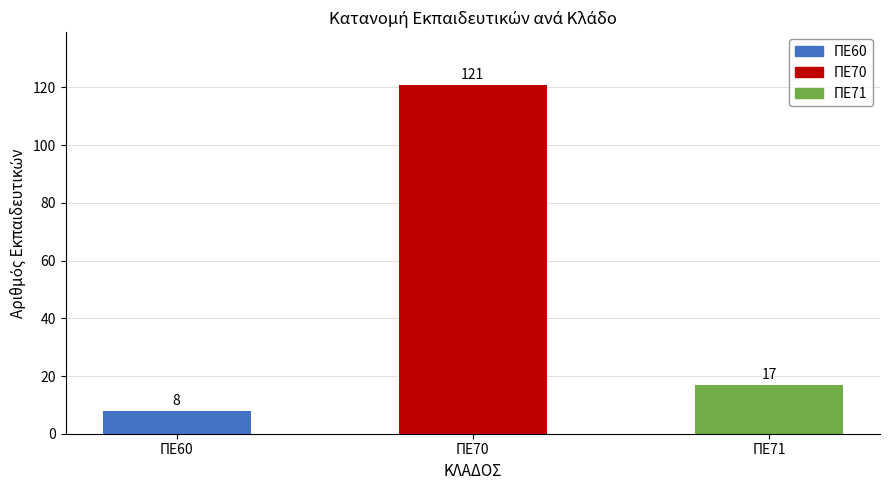

What is the value of the 2nd bar from the left?

121